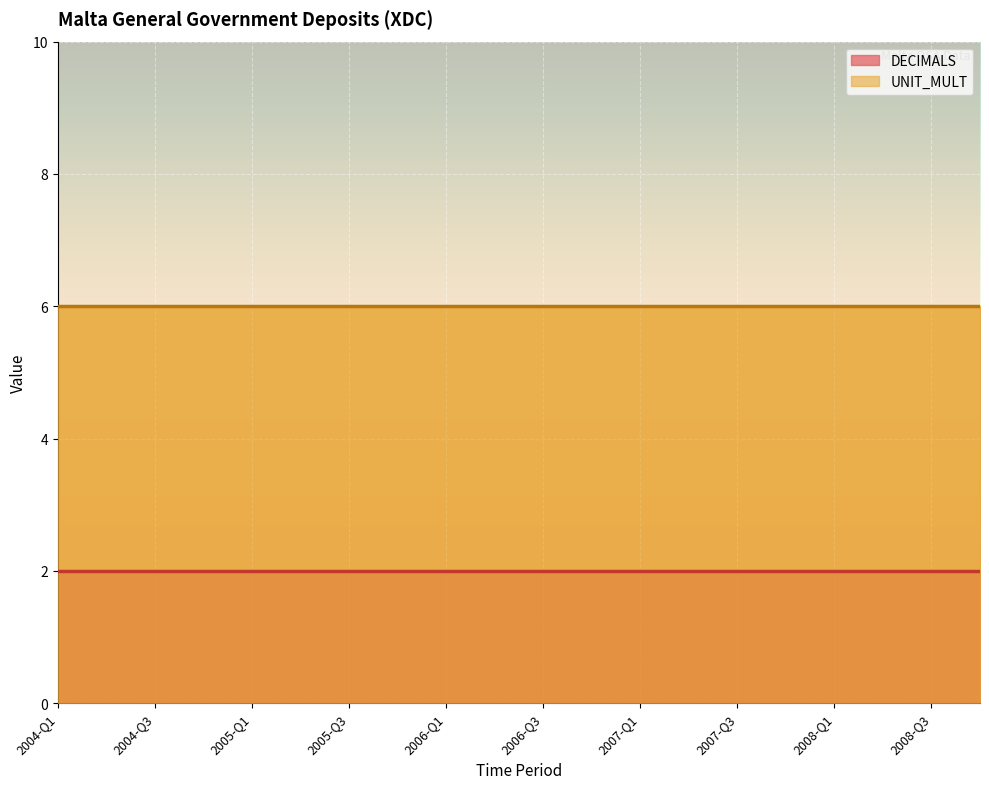

Rank the series by their maximum value, from highest to lowest.

UNIT_MULT, DECIMALS